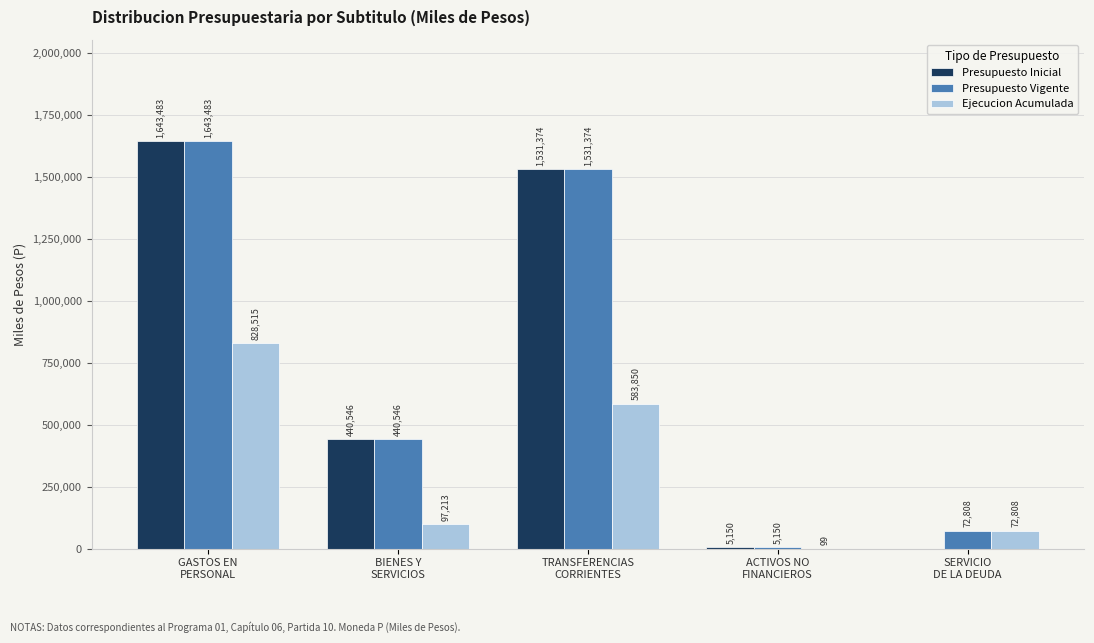

What is the maximum value shown in the chart?

1643483